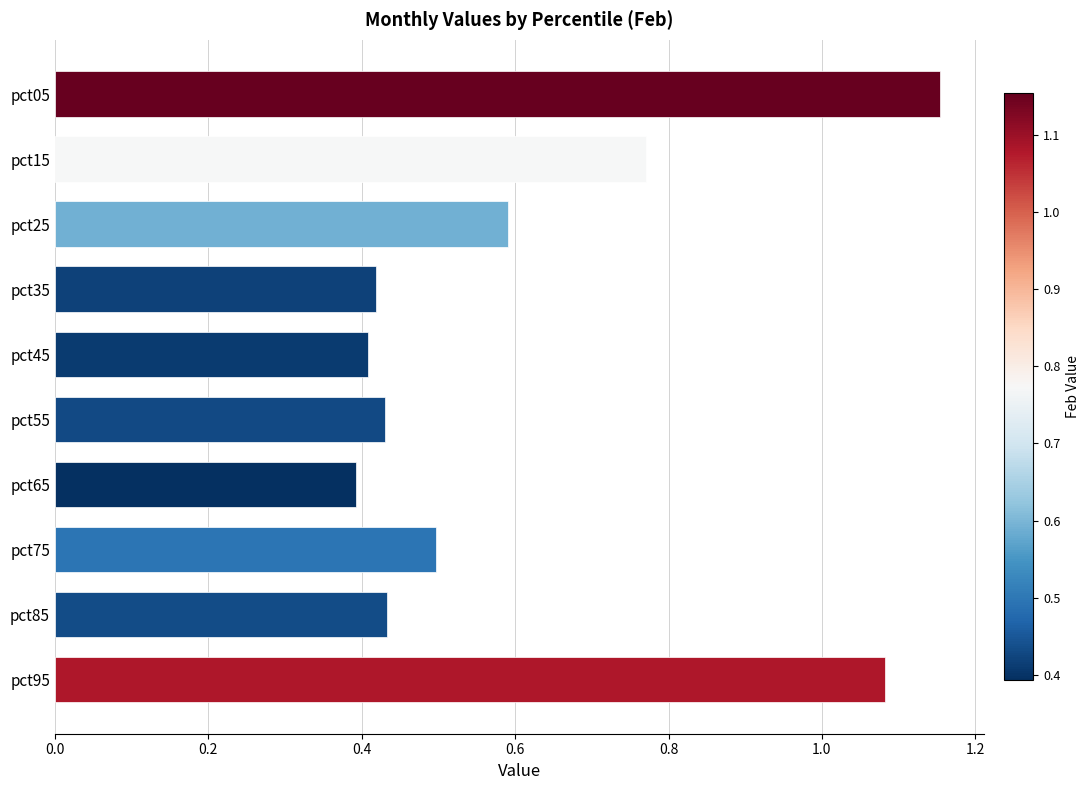

What is the approximate value at pct75?

0.5